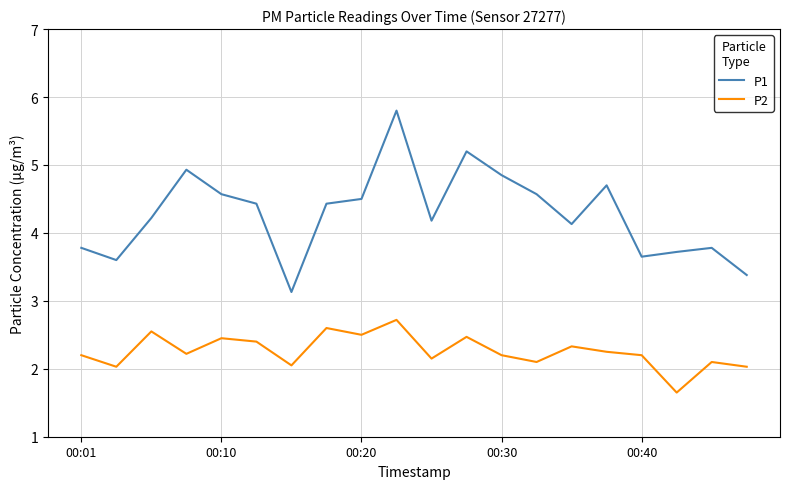

What is the greatest value displayed?

5.8